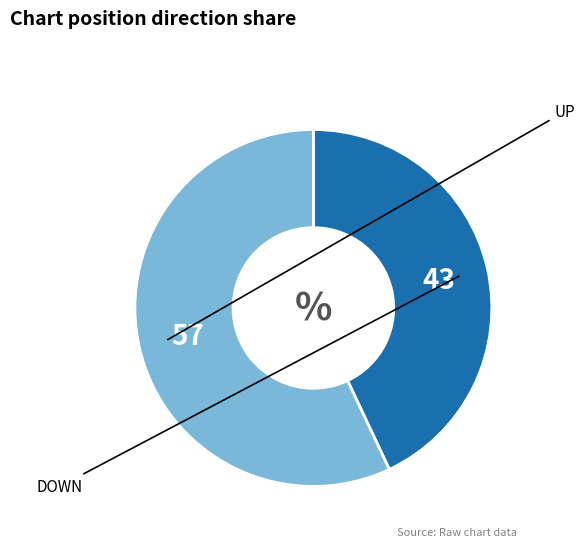

Does any single category account for the majority?

Yes